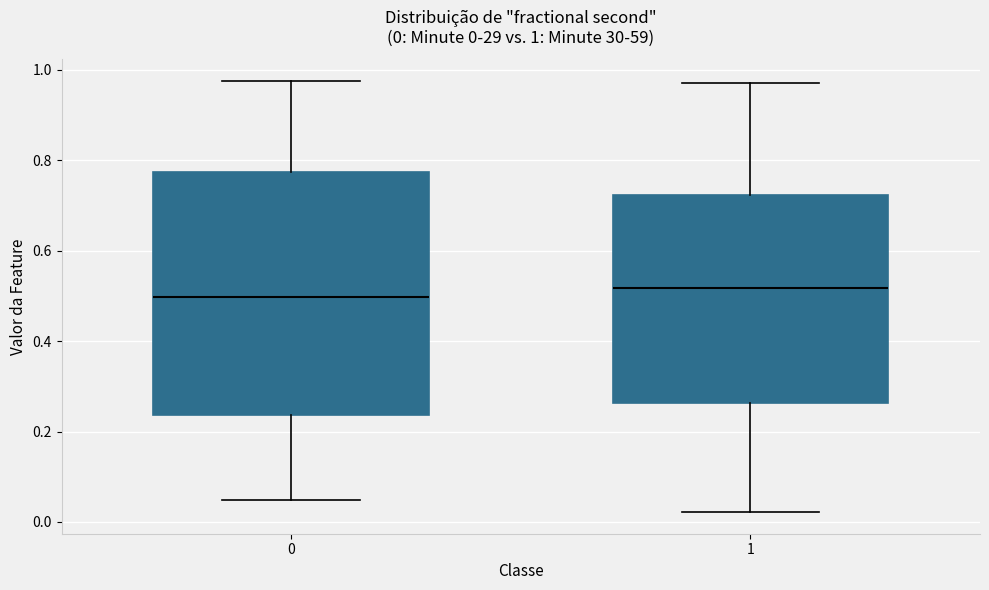

Which box has the highest median line?

1